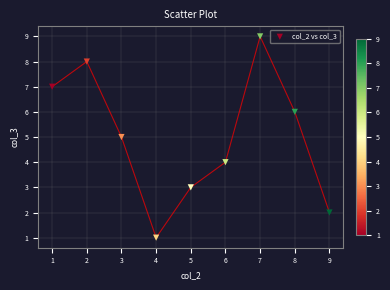

What is the average X value?

5